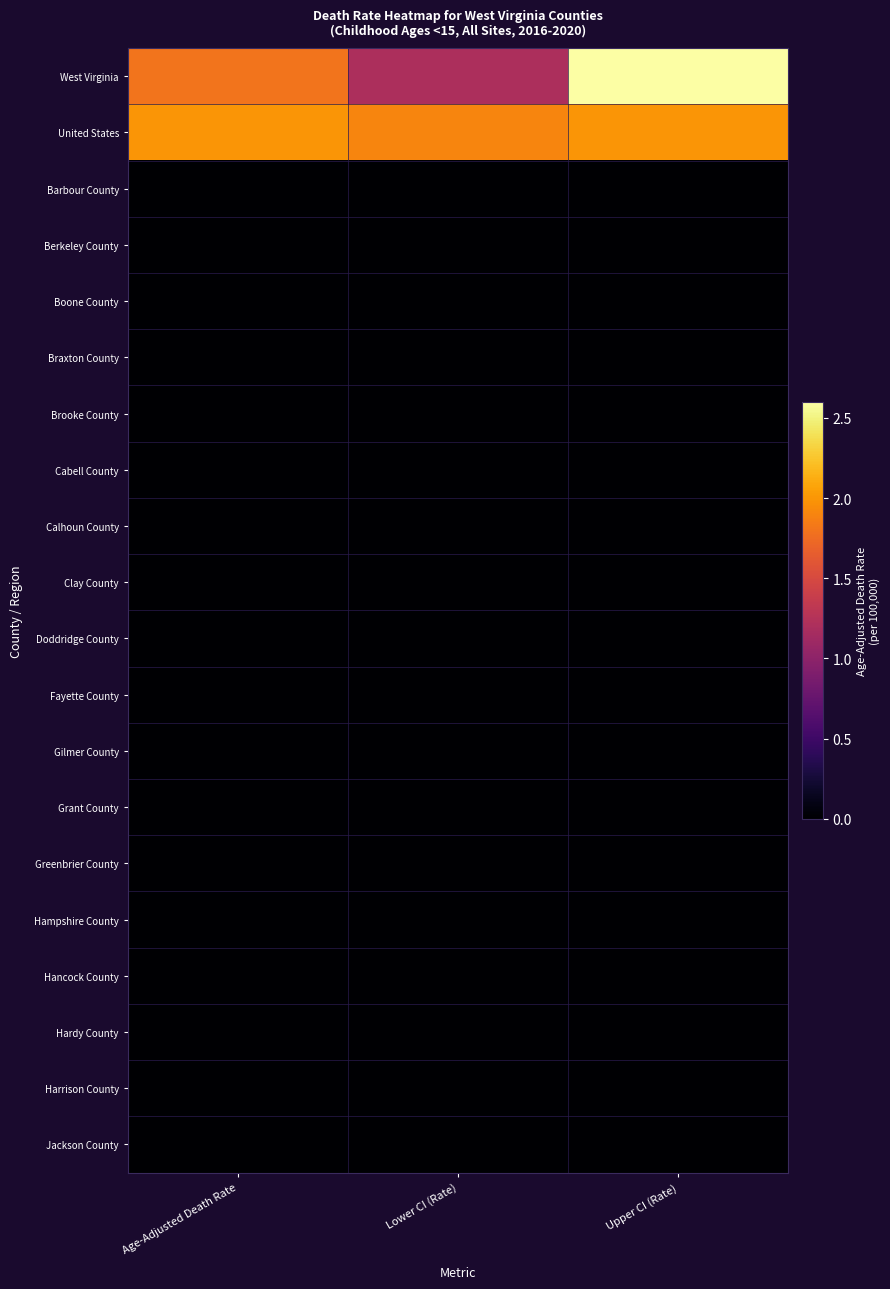

Which series has the largest total across all categories?

United States